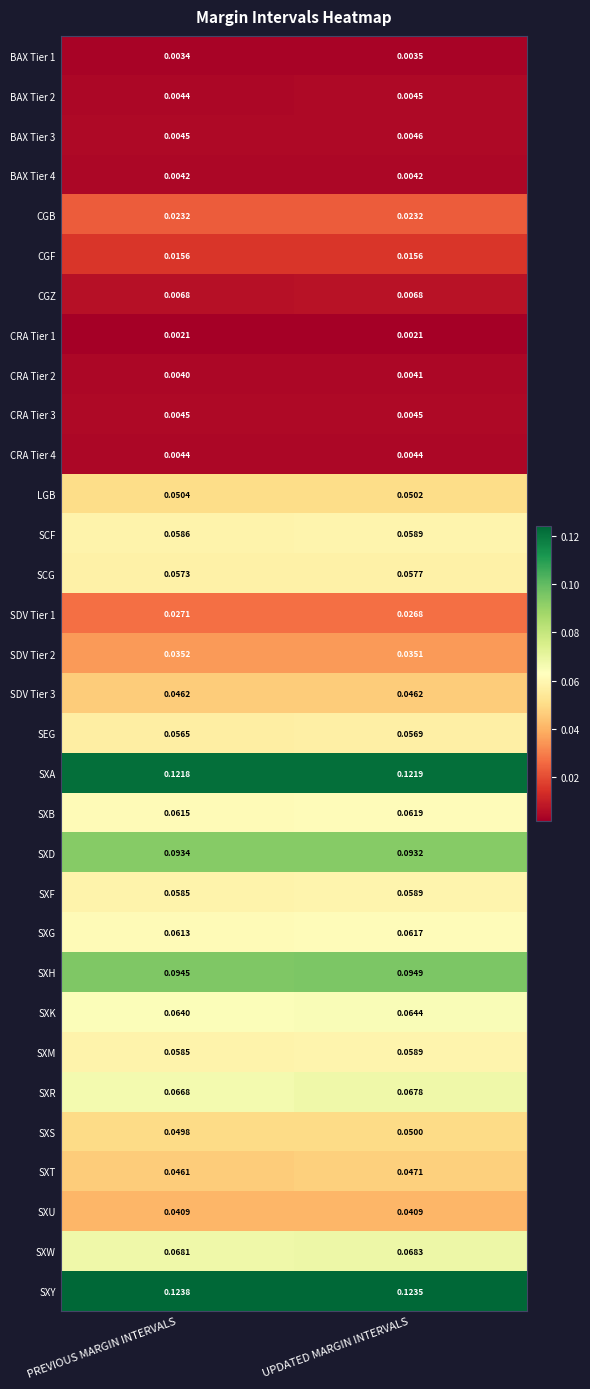

Which label corresponds to the largest value in the chart?

PREVIOUS MARGIN INTERVALS